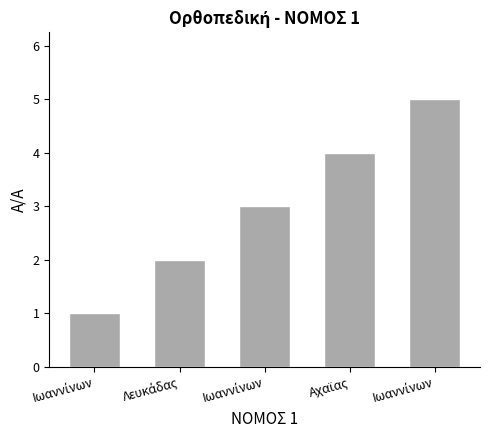

Does the chart contain any negative values?

No